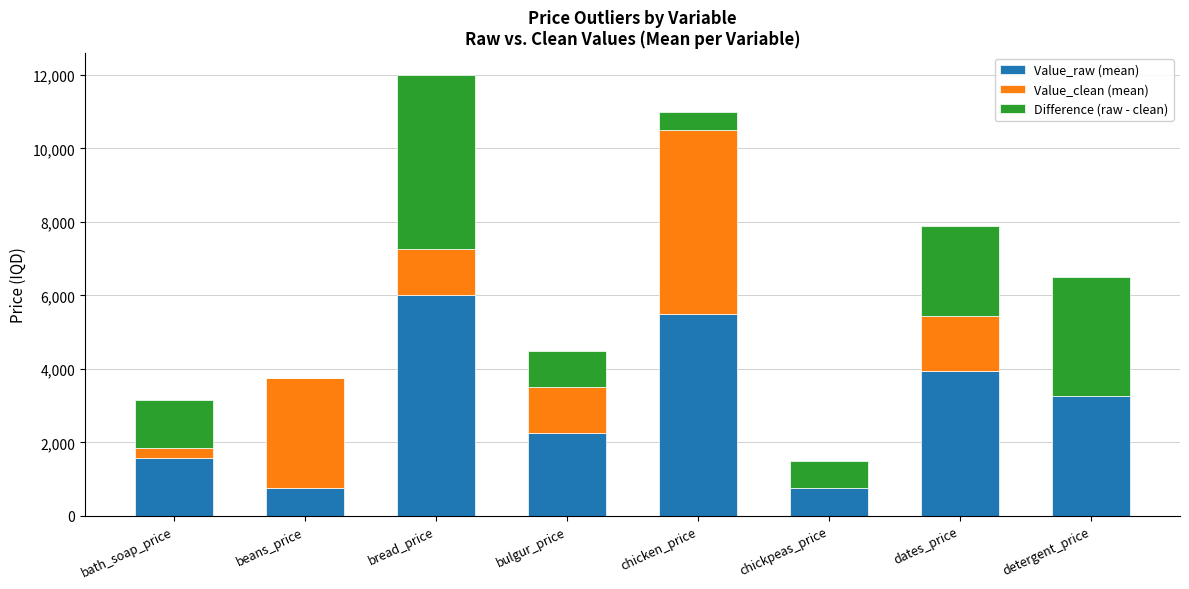

What is the total value across all series at bath_soap_price?

3142